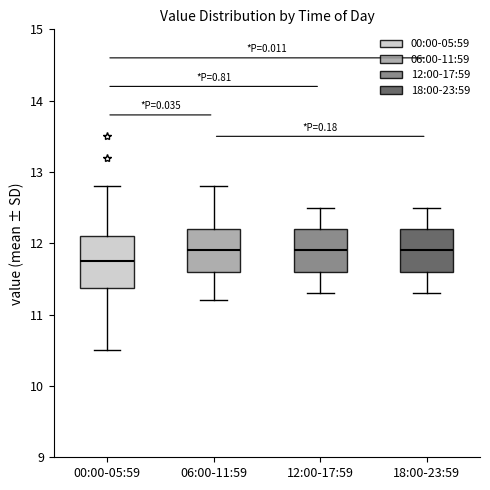

Which box is the tallest, from its lower edge to its upper edge?

00:00-05:59